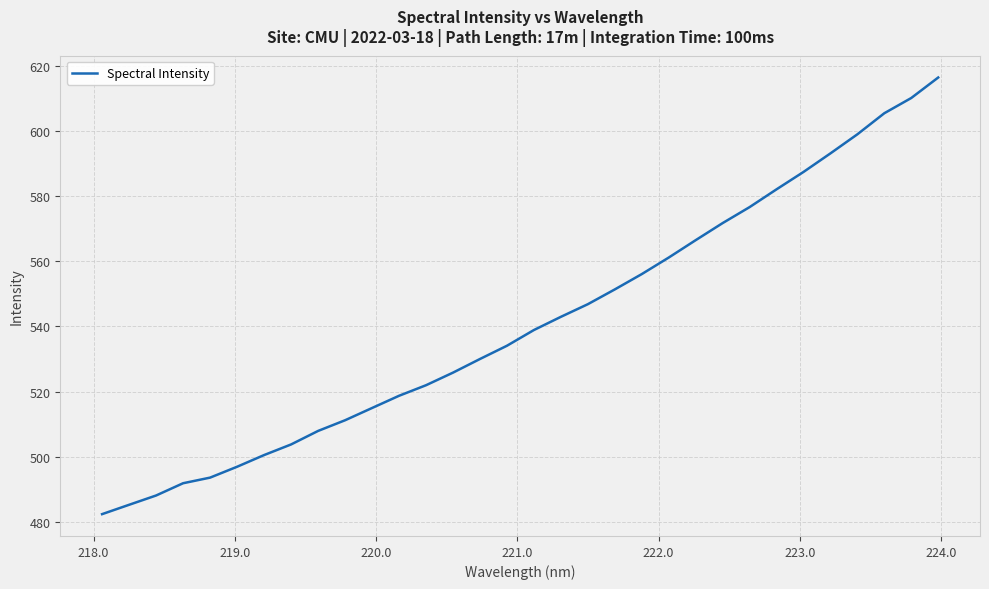

What is the difference between the maximum and minimum values?

133.9